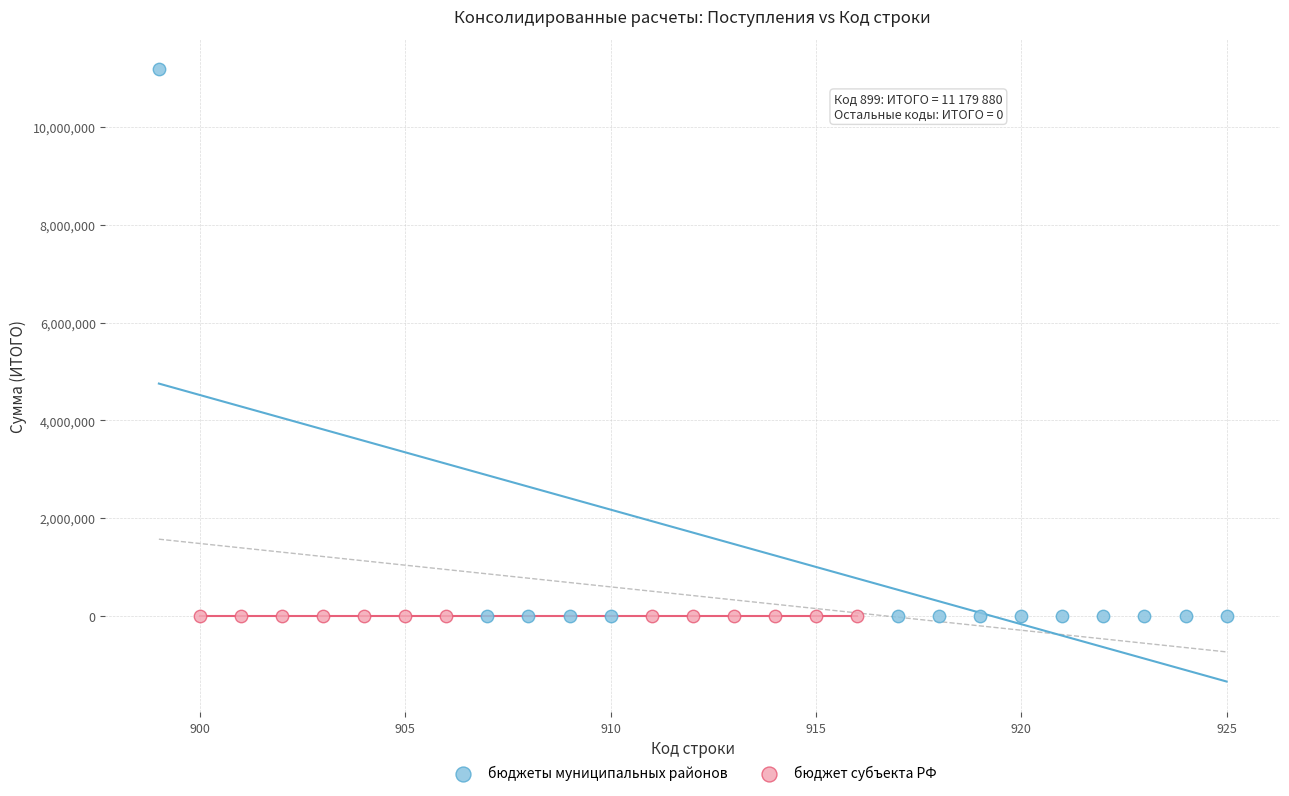

Which series contains the highest Y value?

бюджеты муниципальных районов